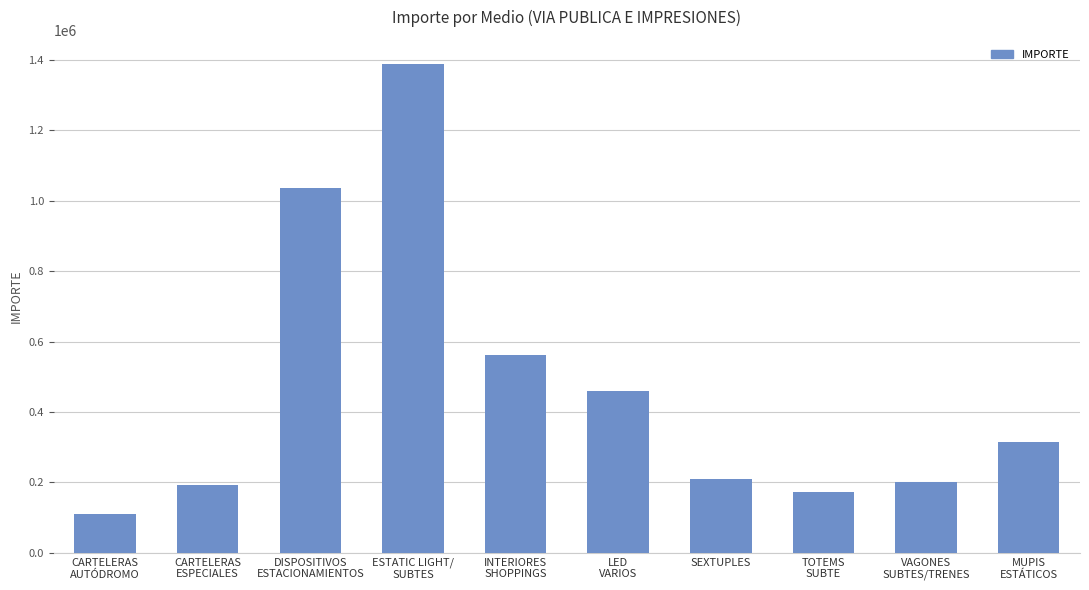

Reading left to right, list all the values displayed in this chart.

110400.0	192509.1	1036332.7	1387356.3	563187.5	460531.3	209088.0	171916.8	201344.0	315810.0